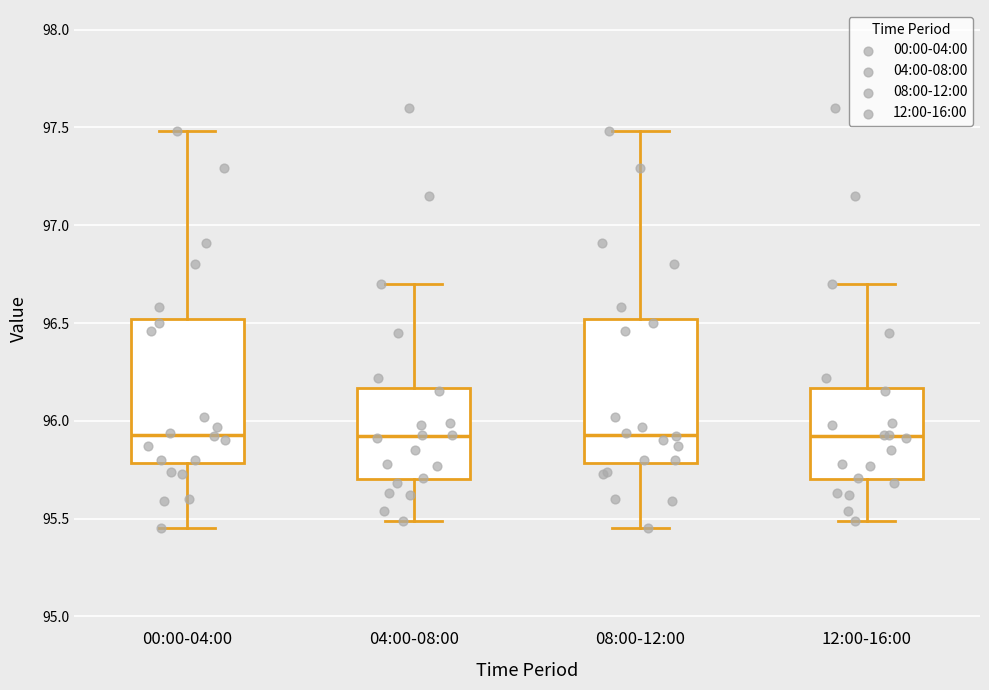

Reading left to right, transcribe this box plot: for each box, give where its median line is, the range the box spans, and where its two whiskers end, as read against the y-axis. The values are not printed on the chart, so give them approximately, as read against the axis.

00:00-04:00: median 95.95, box 95.80 to 96.50, whiskers 95.45 to 97.50
04:00-08:00: median 95.90, box 95.70 to 96.15, whiskers 95.50 to 96.70
08:00-12:00: median 95.95, box 95.80 to 96.50, whiskers 95.45 to 97.50
12:00-16:00: median 95.90, box 95.70 to 96.15, whiskers 95.50 to 96.70